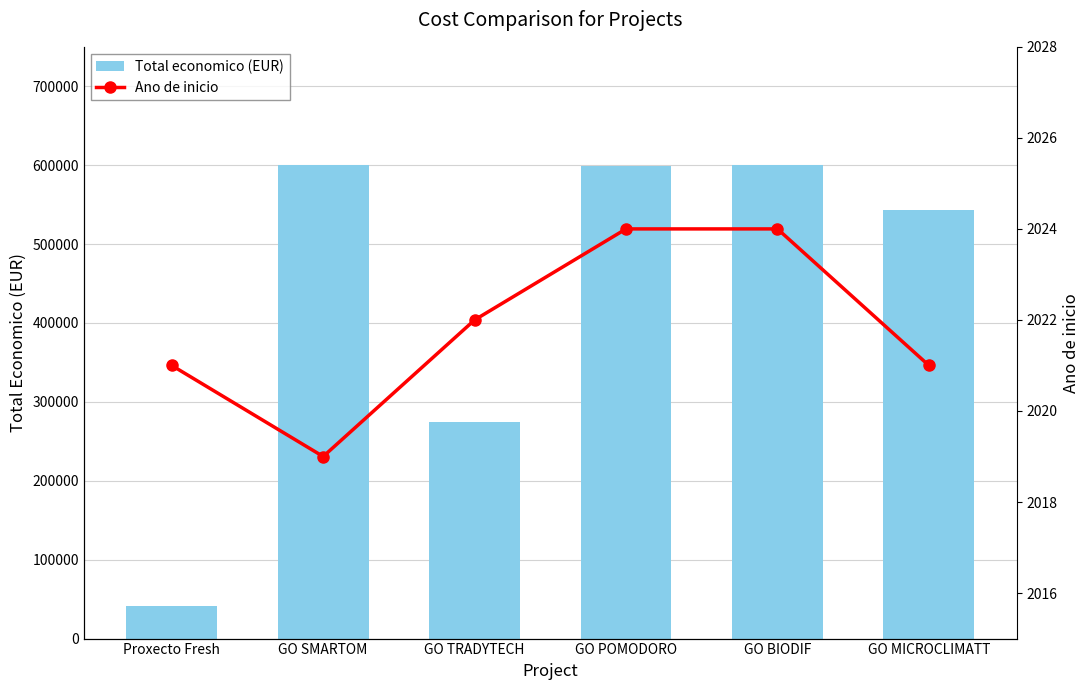

What are all the series names shown in the legend?

Total economico (EUR), Ano de inicio